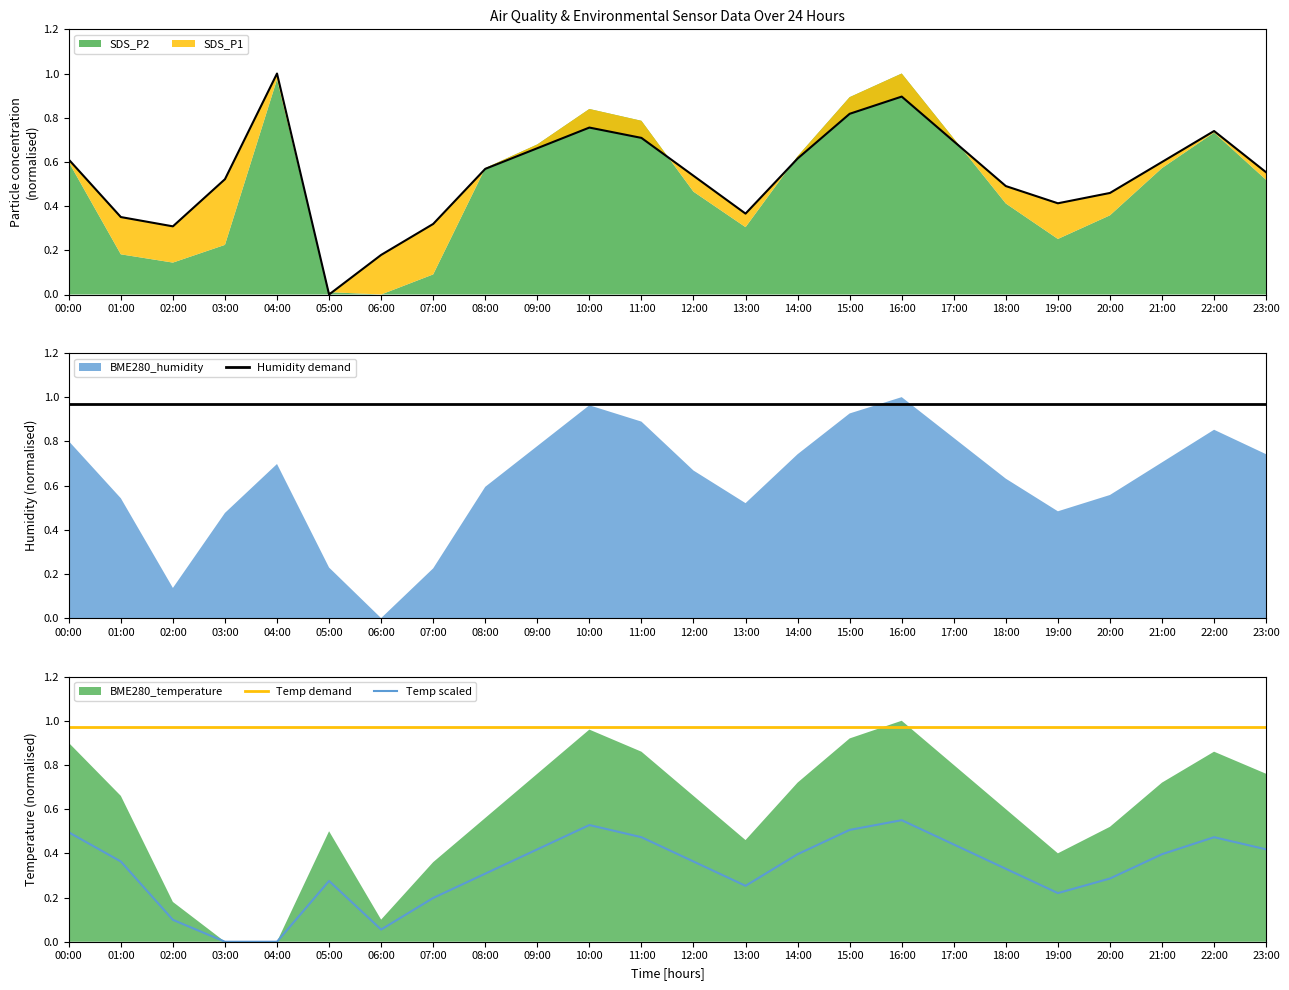

Reading left to right, what are all the values shown in this chart?

SDS_P1 total: 0.6	0.4	0.3	0.5	1.0	0.0	0.2	0.3	0.6	0.7	0.8	0.7	0.5	0.4	0.6	0.8	0.9	0.7	0.5	0.4	0.5	0.6	0.7	0.6
Humidity demand: 1.0	1.0	1.0	1.0	1.0	1.0	1.0	1.0	1.0	1.0	1.0	1.0	1.0	1.0	1.0	1.0	1.0	1.0	1.0	1.0	1.0	1.0	1.0	1.0
Temp demand: 1.0	1.0	1.0	1.0	1.0	1.0	1.0	1.0	1.0	1.0	1.0	1.0	1.0	1.0	1.0	1.0	1.0	1.0	1.0	1.0	1.0	1.0	1.0	1.0
Temp scaled: 0.5	0.4	0.1	0.0	0.0	0.3	0.1	0.2	0.3	0.4	0.5	0.5	0.4	0.3	0.4	0.5	0.6	0.4	0.3	0.2	0.3	0.4	0.5	0.4